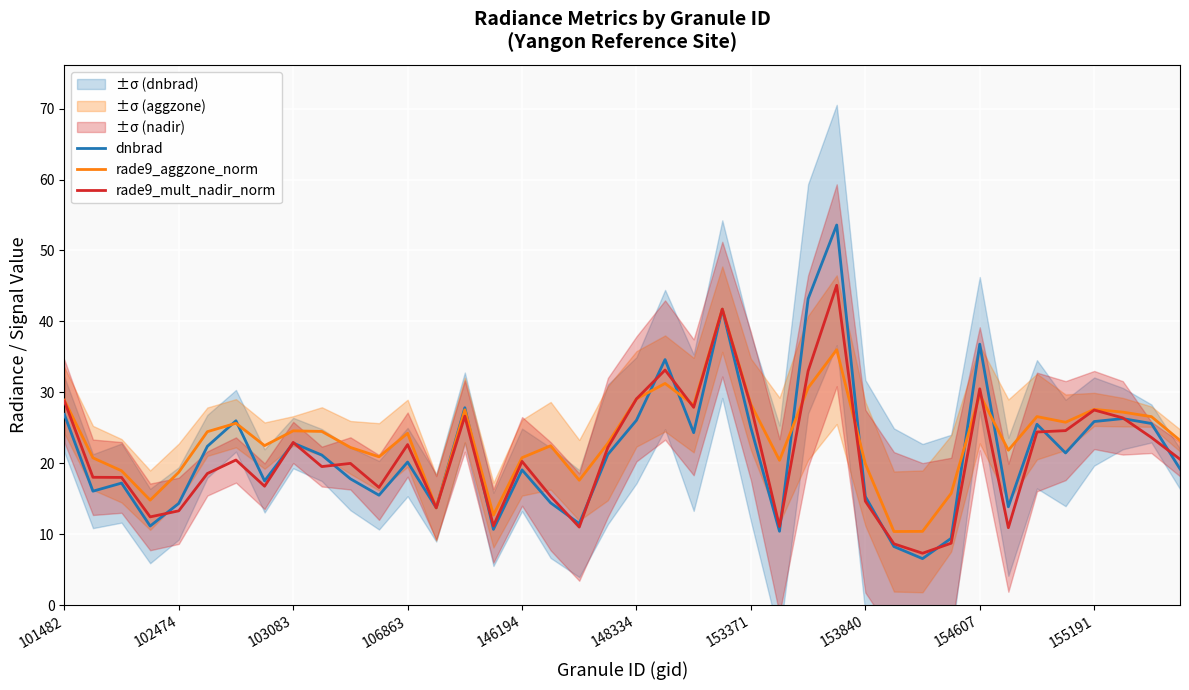

What position from the right is 30?

10